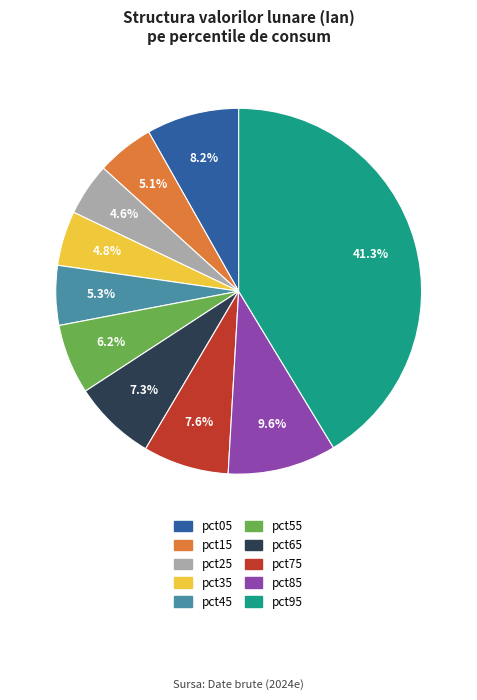

What portion of the pie excludes pct95?

58.7%